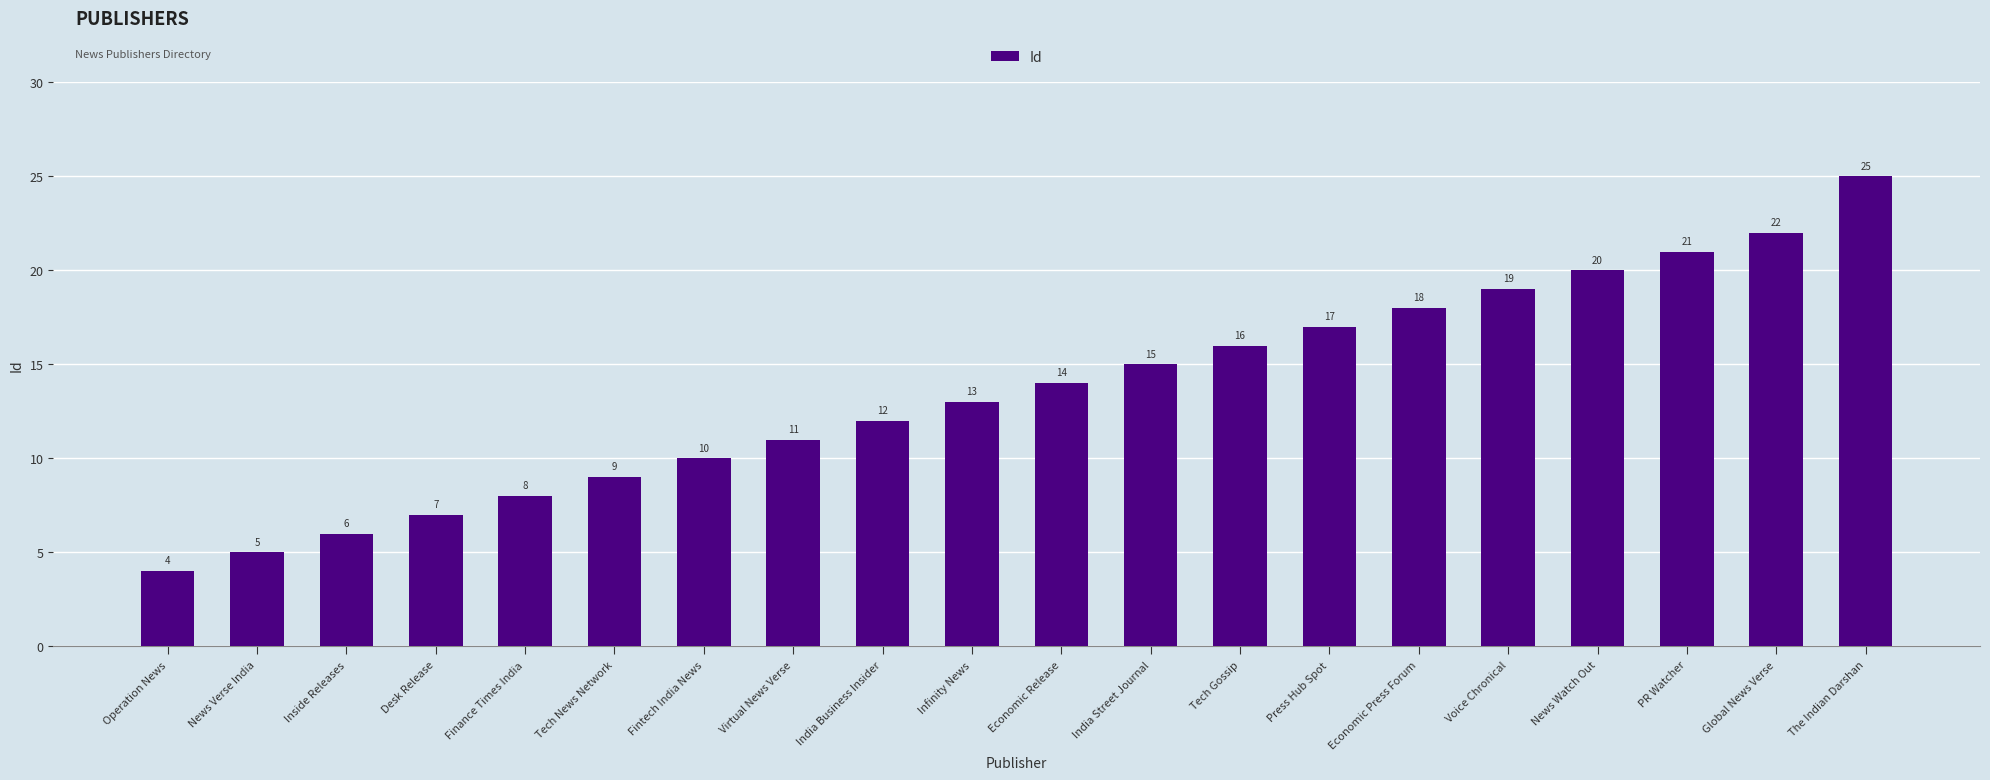

Reading right to left, transcribe all the data shown in this chart.

The Indian Darshan=25	Global News Verse=22	PR Watcher=21	News Watch Out=20	Voice Chronical=19	Economic Press Forum=18	Press Hub Spot=17	Tech Gossip=16	India Street Journal=15	Economic Release=14	Infinity News=13	India Business Insider=12	Virtual News Verse=11	Fintech India News=10	Tech News Network=9	Finance Times India=8	Desk Release=7	Inside Releases=6	News Verse India=5	Operation News=4